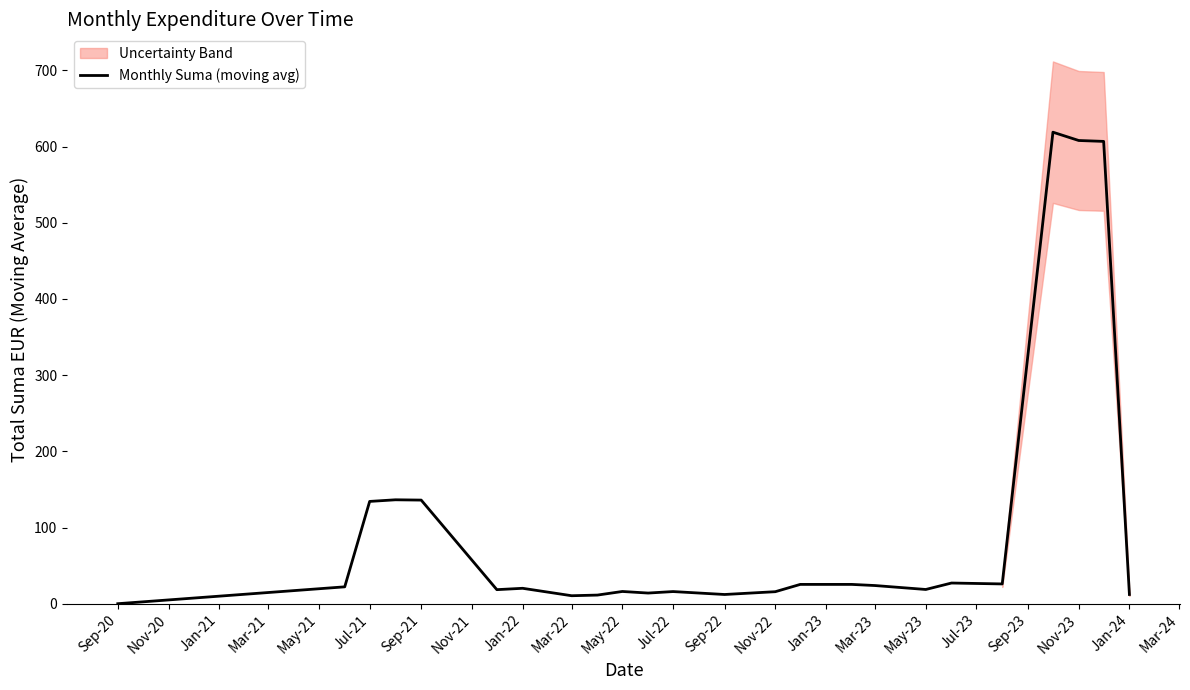

Reading right to left, list all the values displayed in this chart.

12.3	606.7	607.9	618.8	26.1	27.3	18.9	24.0	25.5	25.5	16.0	12.3	16.1	14.2	16.2	11.5	10.7	20.4	18.6	136.1	136.5	134.4	22.3	0.2